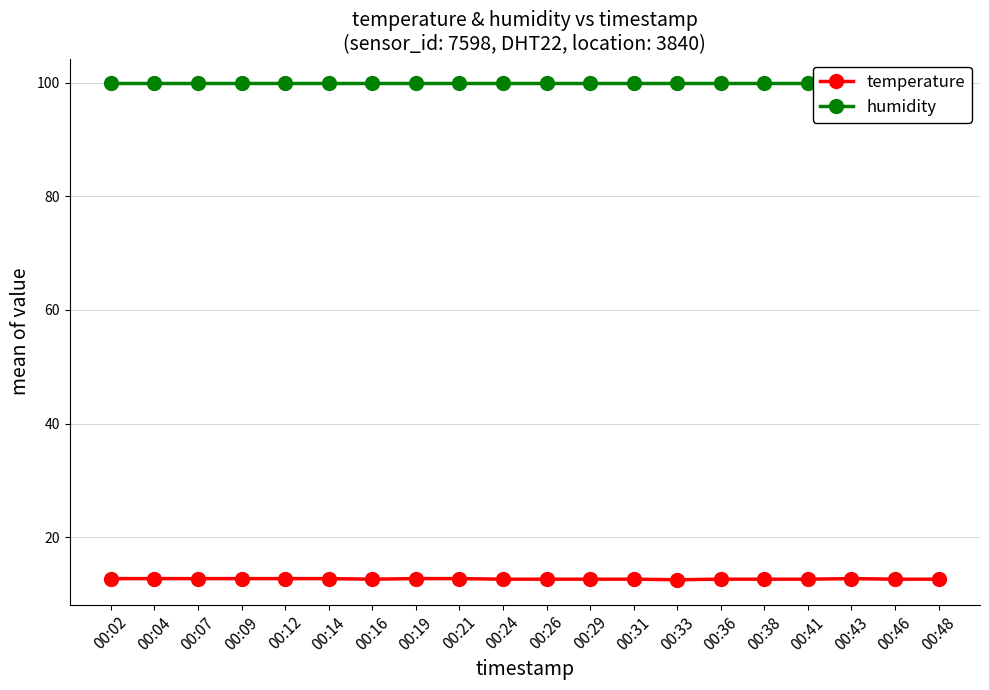

Rank the categories by humidity value from lowest to highest.

00:02, 00:04, 00:07, 00:09, 00:12, 00:14, 00:16, 00:19, 00:21, 00:24, 00:26, 00:29, 00:31, 00:33, 00:36, 00:38, 00:41, 00:43, 00:46, 00:48